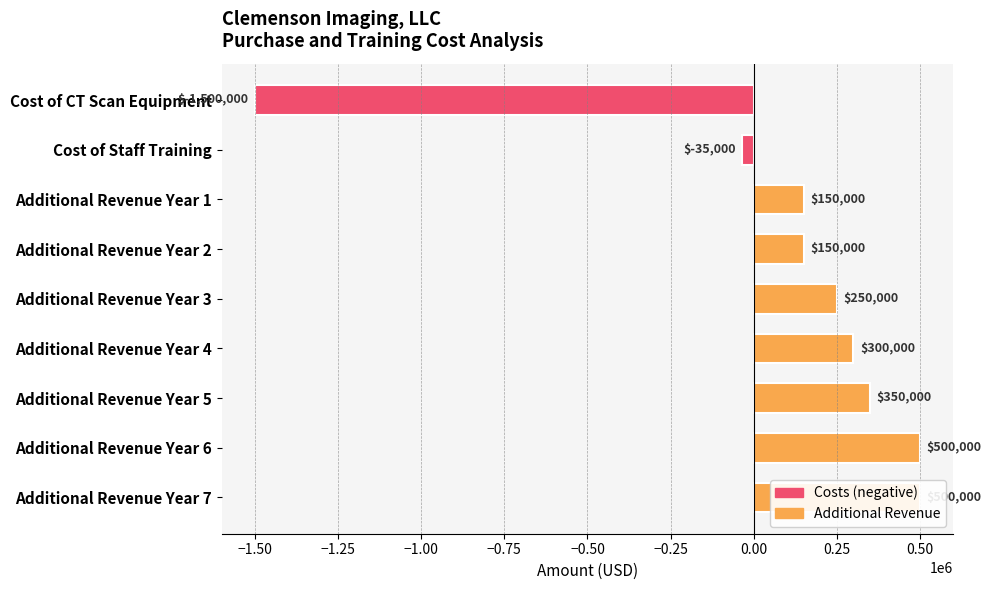

Which has a higher value, Cost of Staff Training or Additional Revenue Year 7?

Additional Revenue Year 7